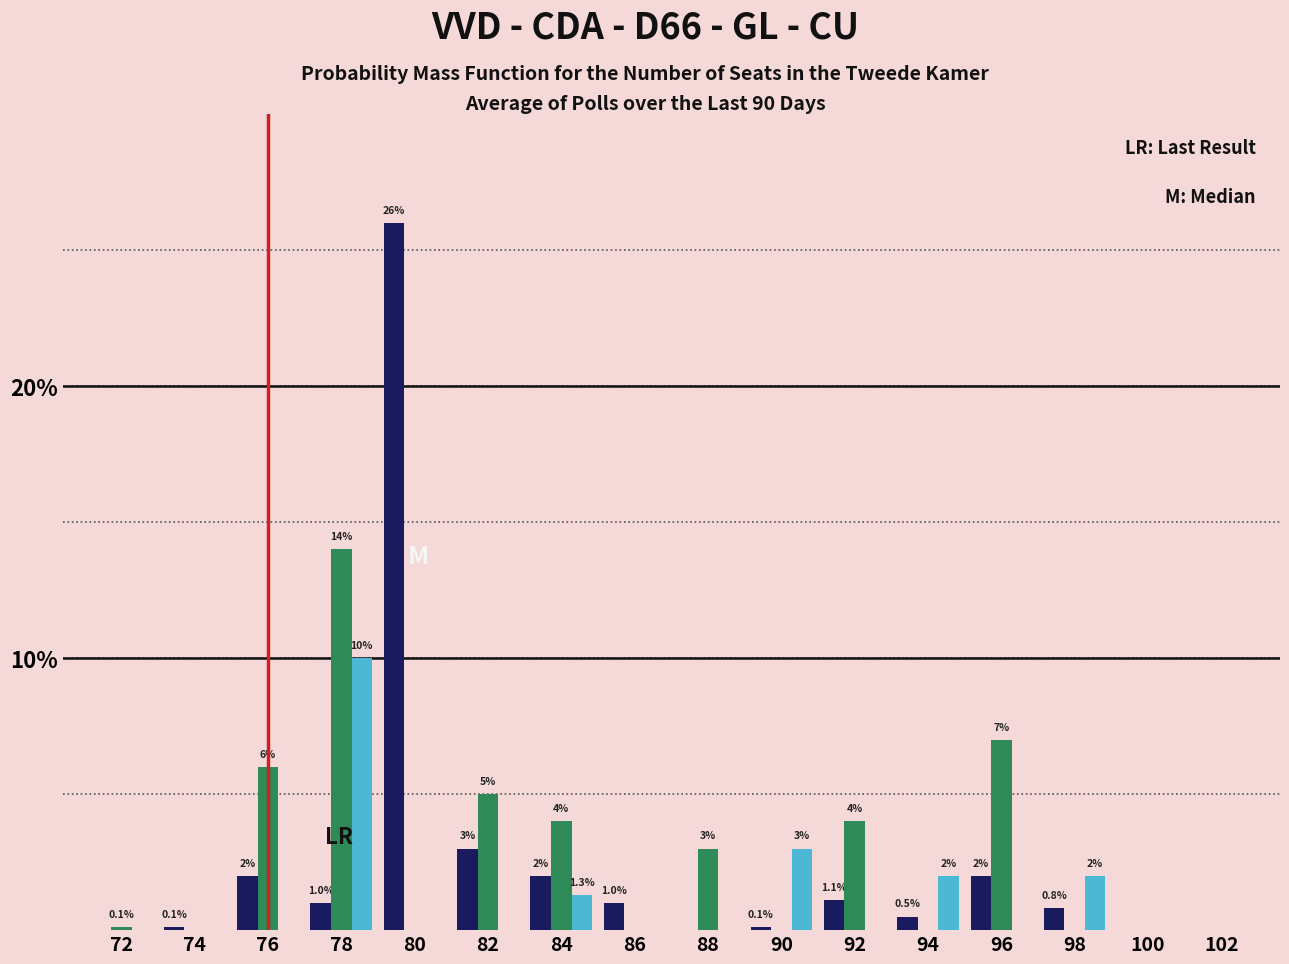

What is the greatest value displayed?

26.0